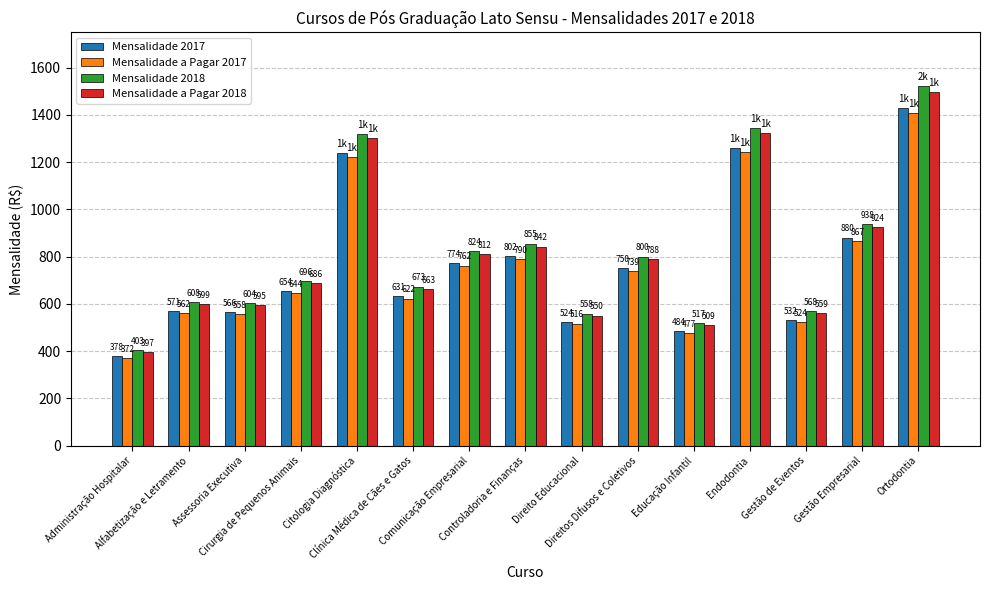

The Mensalidade a Pagar 2017 series shows 739.0 at Direitos Difusos e Coletivos. True or false?

True